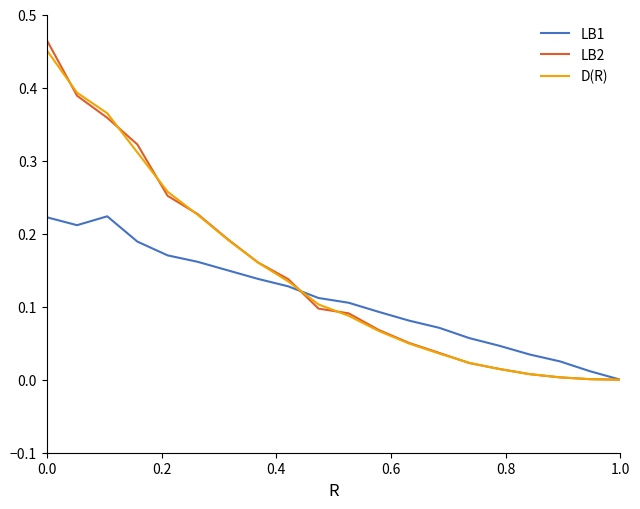

Does the chart display data point markers on the line(s)?

No